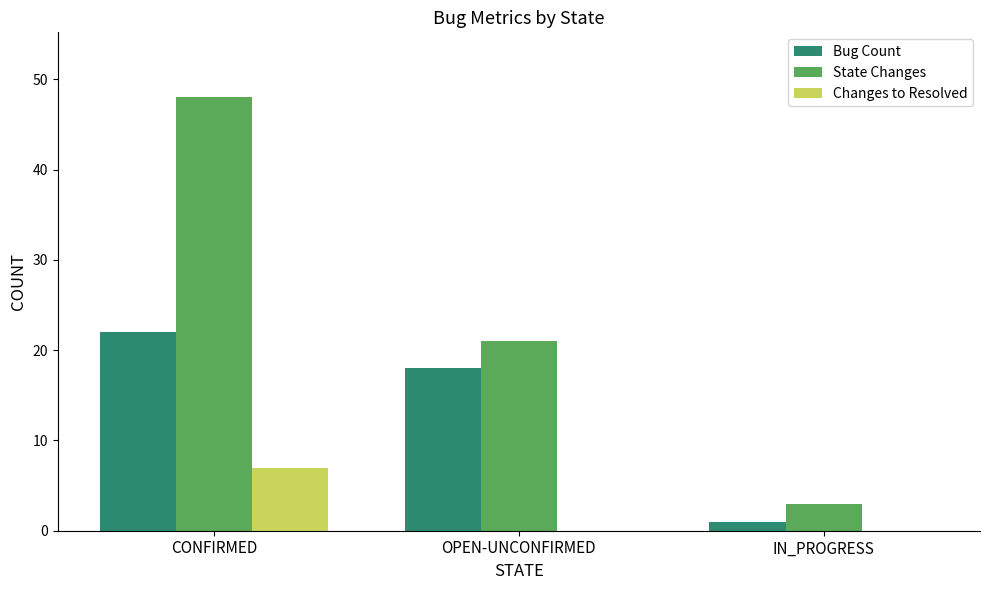

Is it true that Changes to Resolved equals 0 at IN_PROGRESS?

True